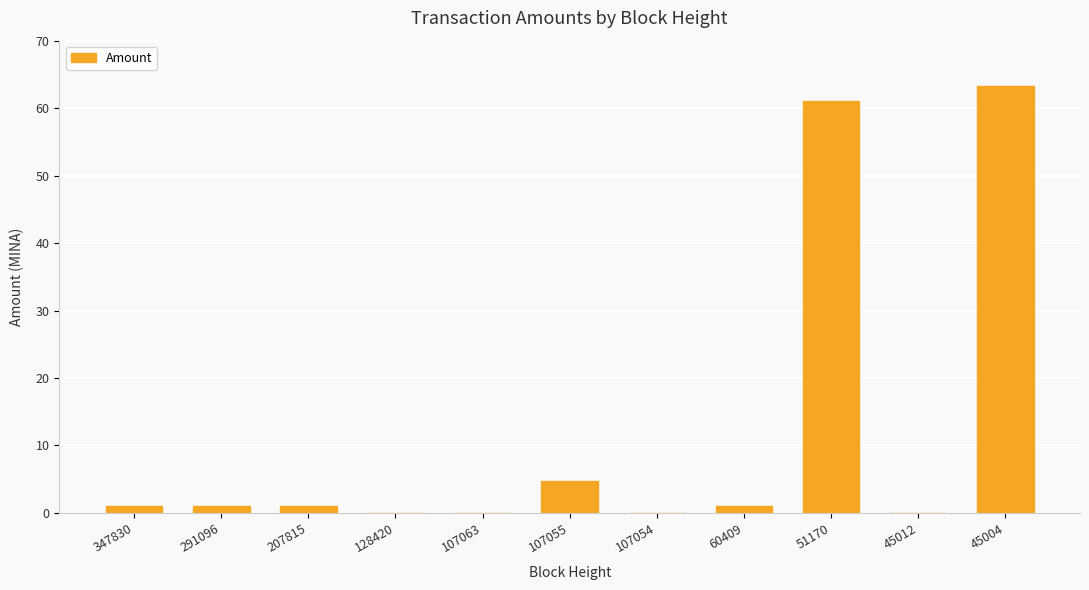

Reading left to right, extract all data points from this chart.

1.0	1.0	1.0	0.0	0.0	4.8	0.0	1.0	61.0	0.0	63.3